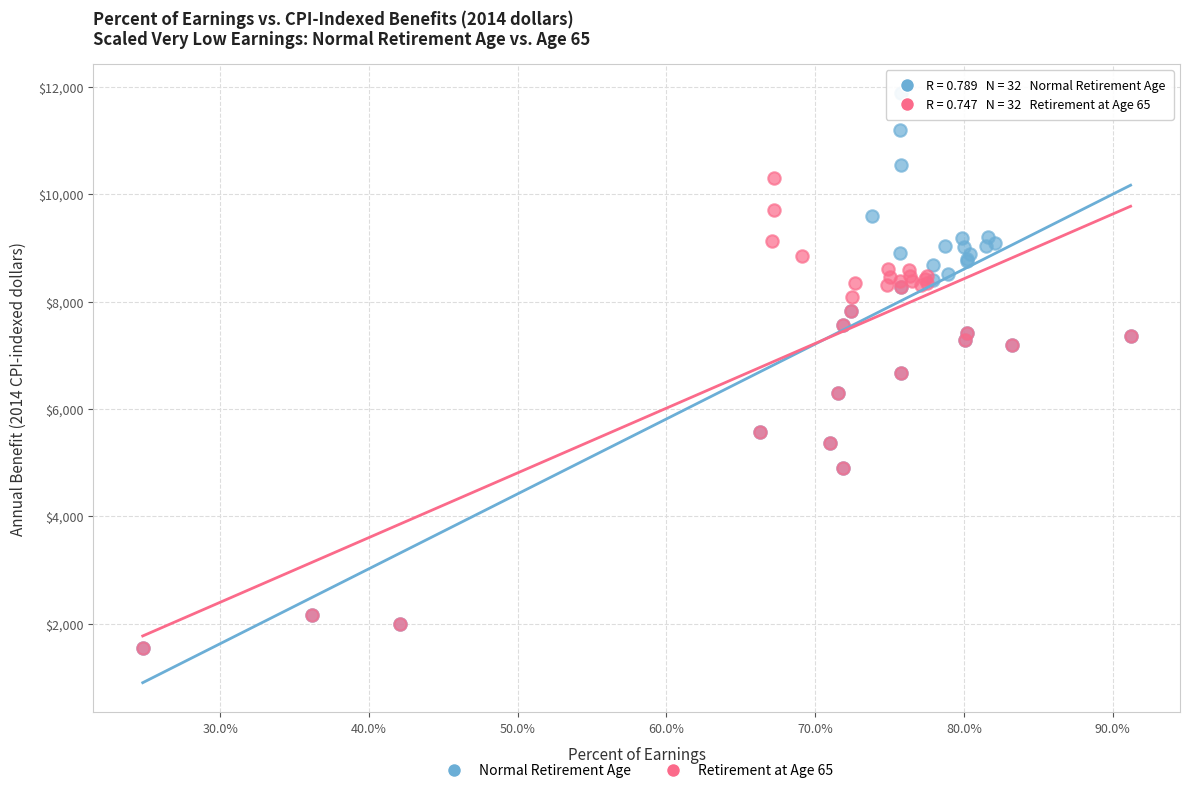

Which series contains the highest Y value?

Normal Retirement Age